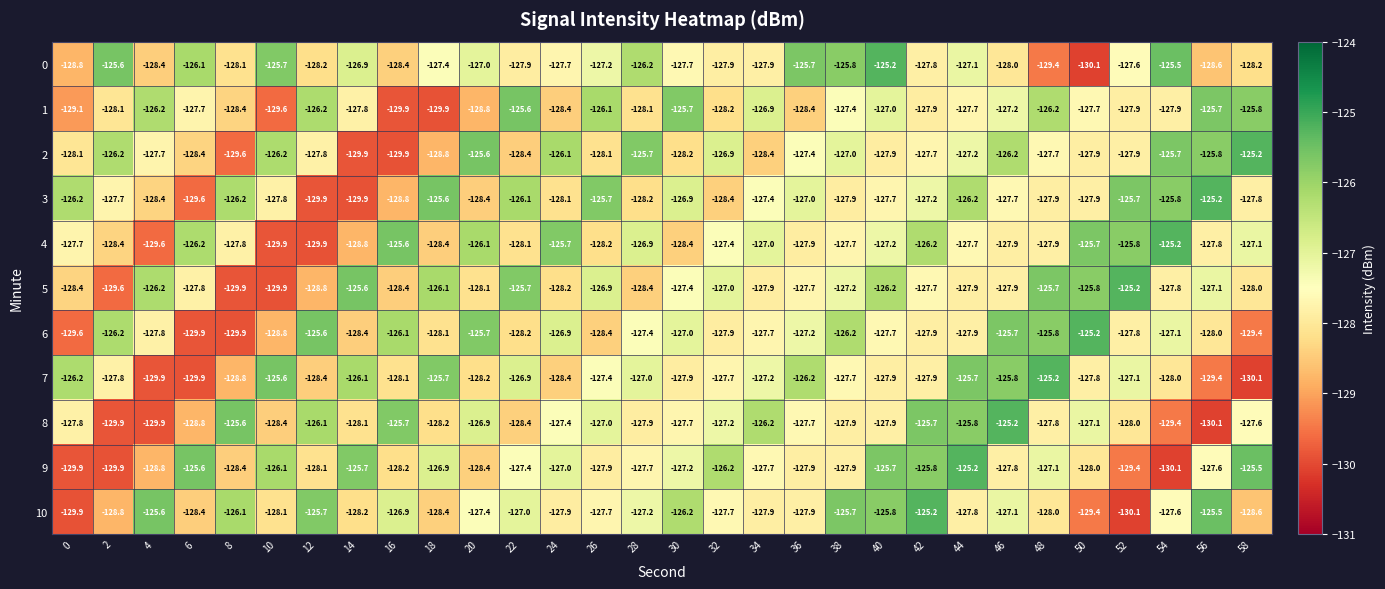

Is it true that 4 equals -27.3 at 22?

False